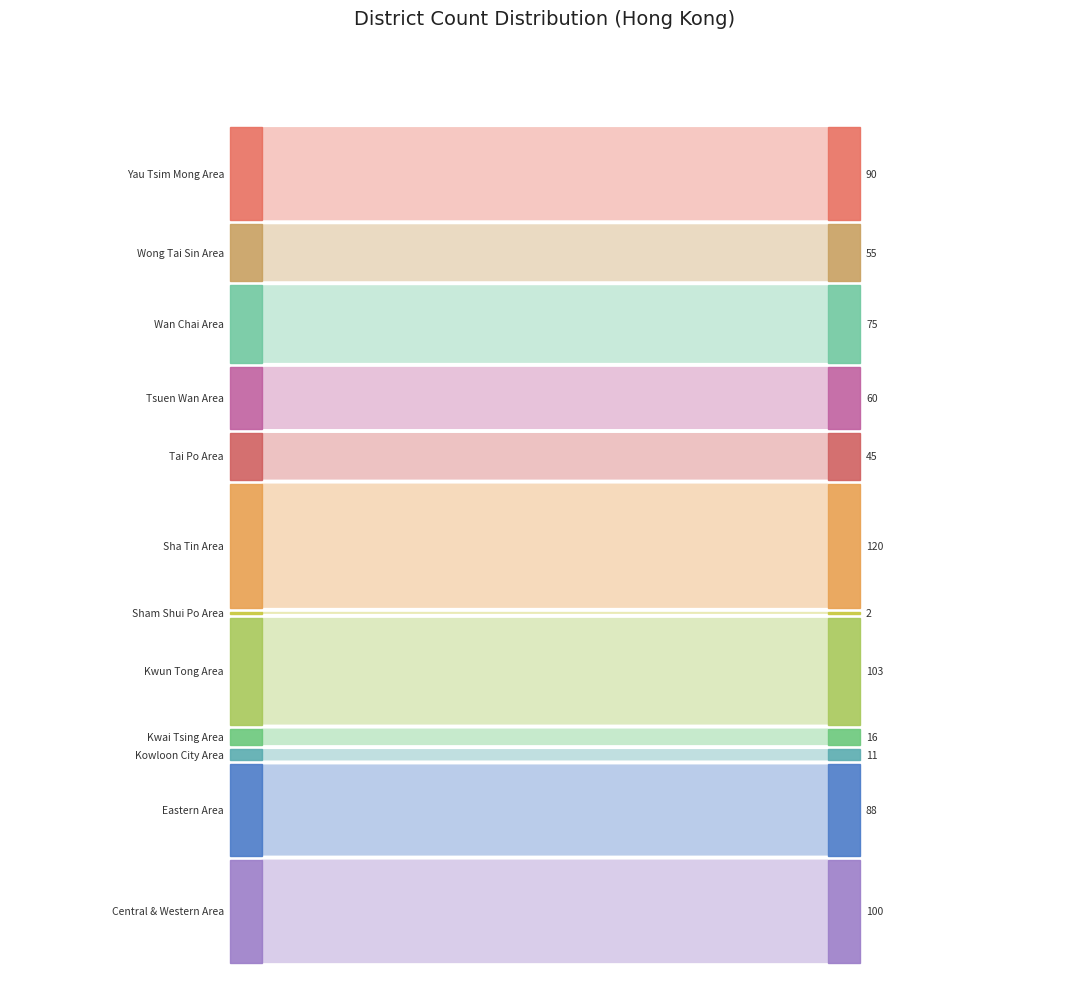

Reading right to left, extract all data points from this chart.

90	55	75	60	45	120	2	103	16	11	88	100